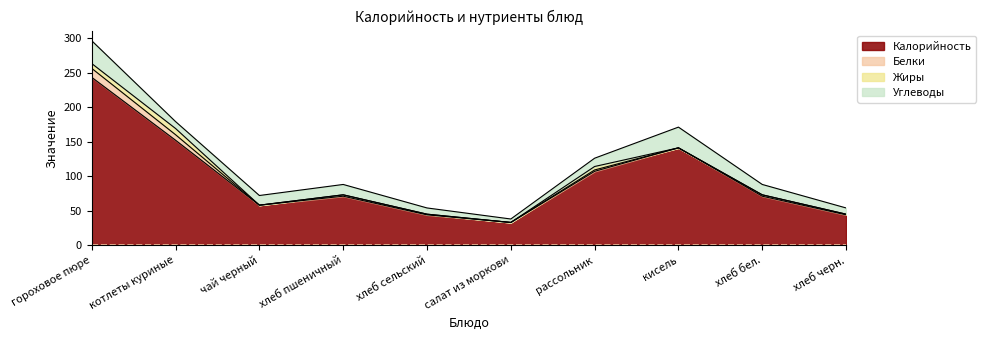

What is the average value of the Калорийность series?

96